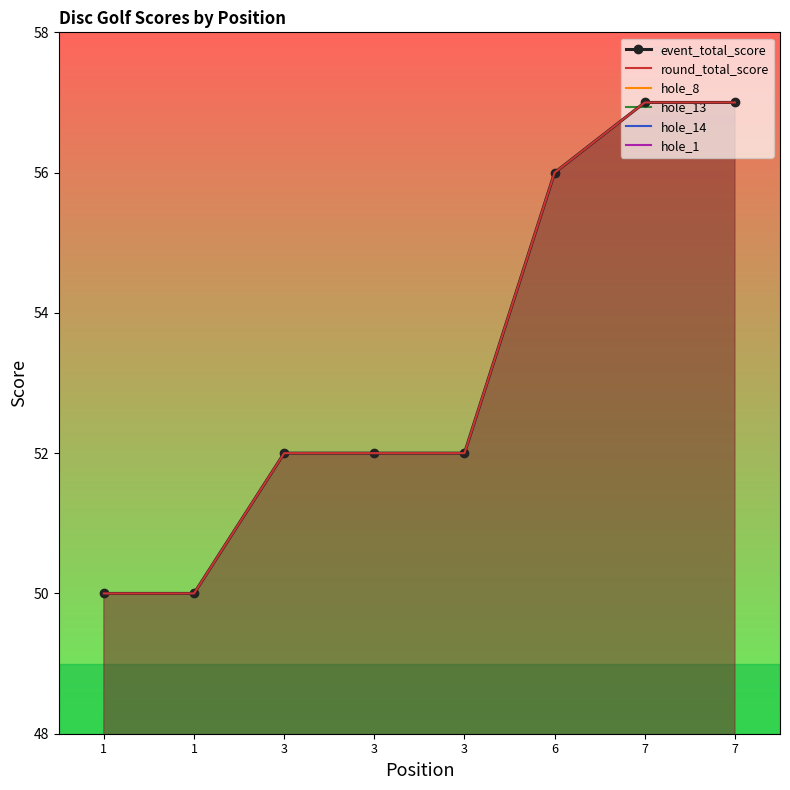

The hole_1 series shows 1 at 7. True or false?

False